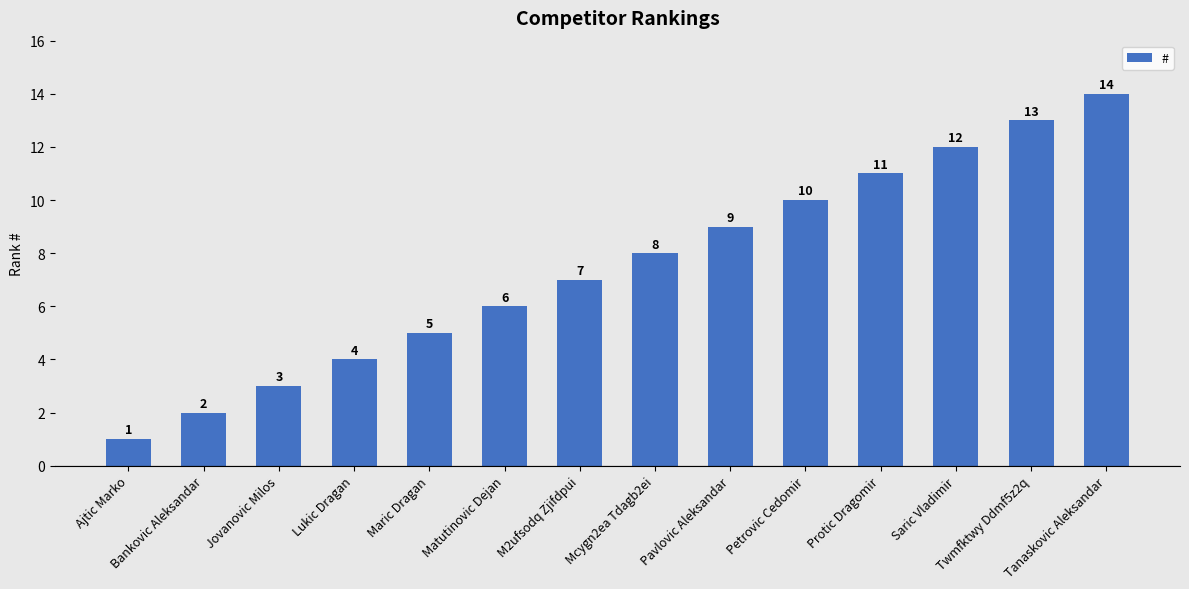

Does the chart contain stacked bars?

No